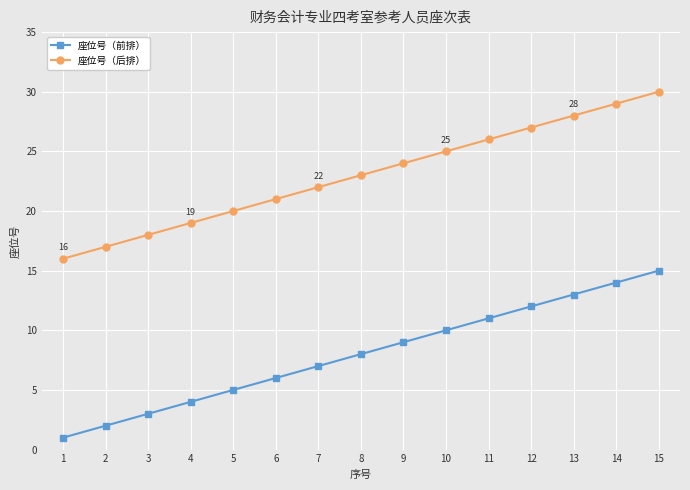

What is the sum of all 座位号（前排） values?

120